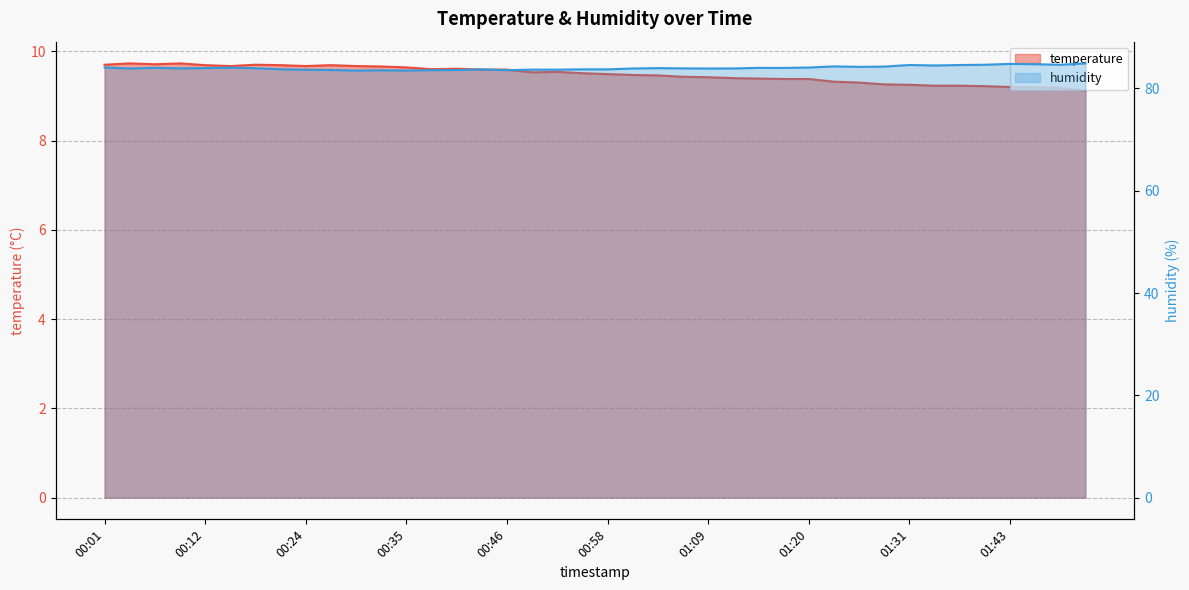

What are all the series names shown in the legend?

temperature, humidity